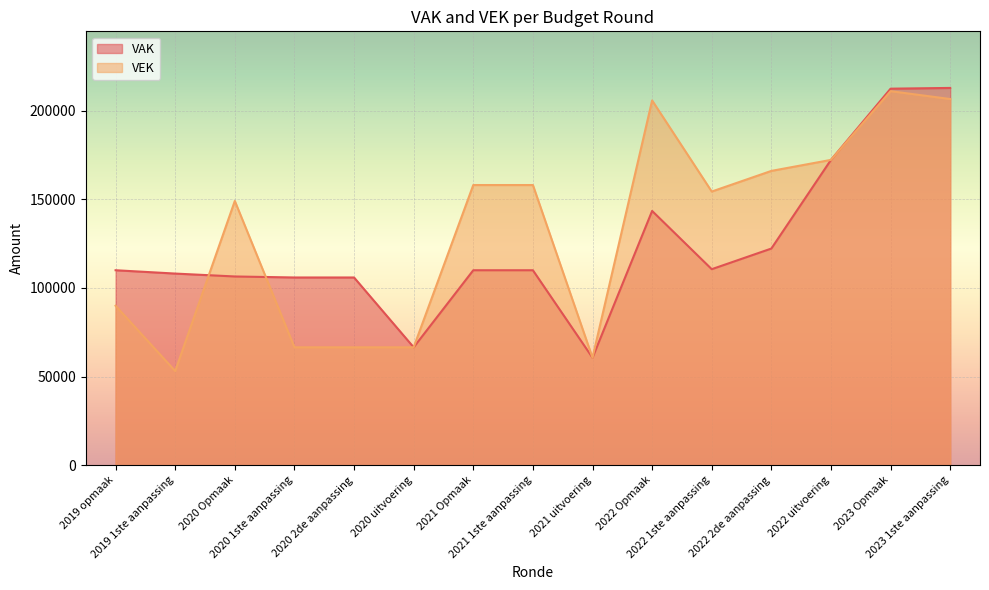

What are all the series names shown in the legend?

VAK, VEK